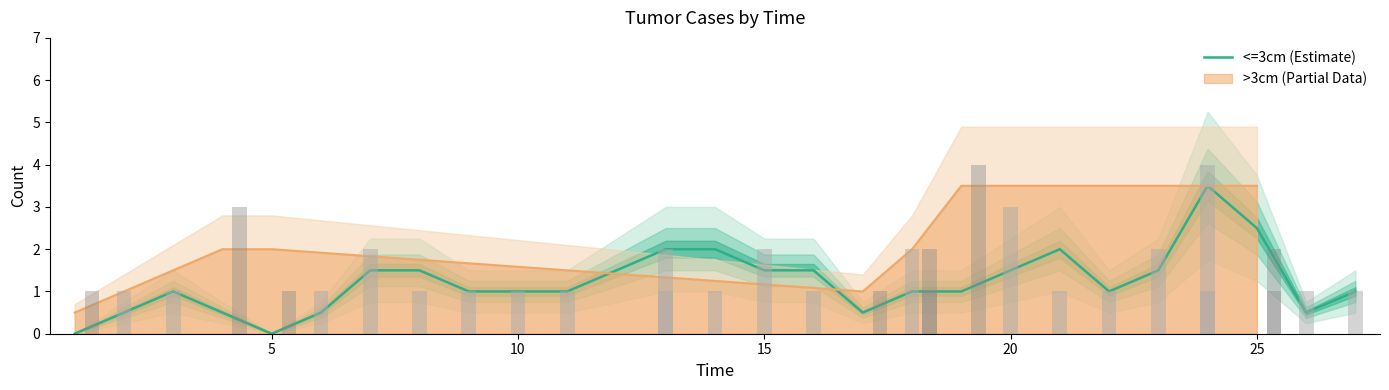

What is the average value?

1.2